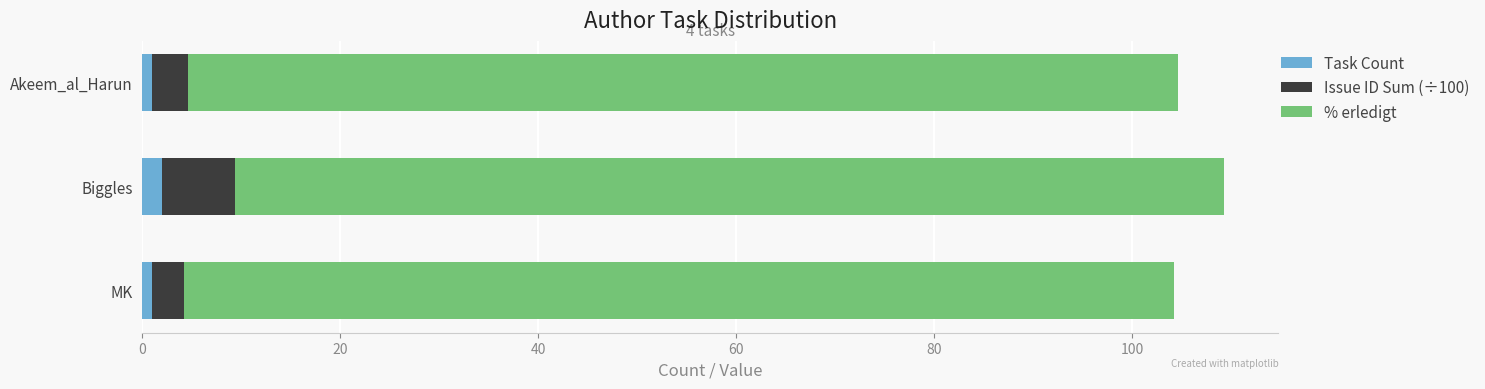

What is the sum of all Task Count values?

4.0